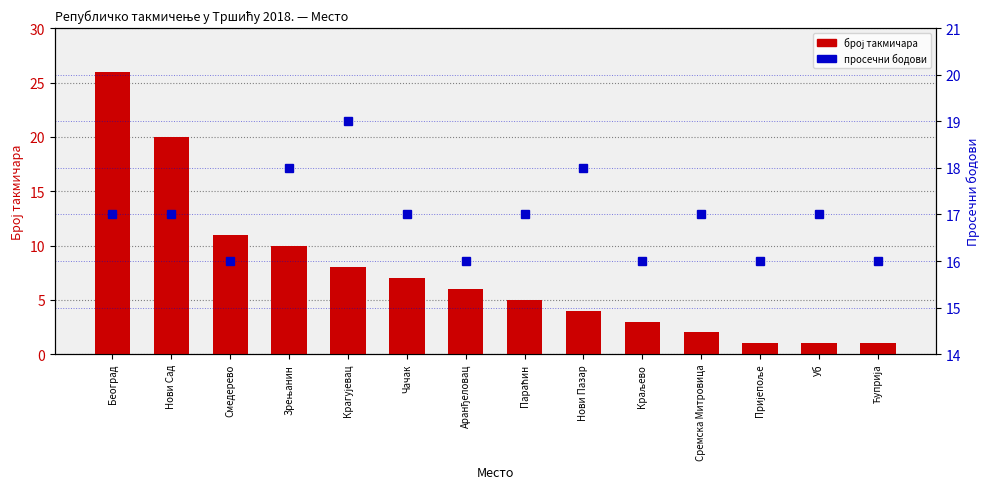

Reading left to right, what are all the values shown in this chart?

broj takmičara: 26	20	11	10	8	7	6	5	4	3	2	1	1	1
prosečni bodovi: 17	17	16	18	19	17	16	17	18	16	17	16	17	16